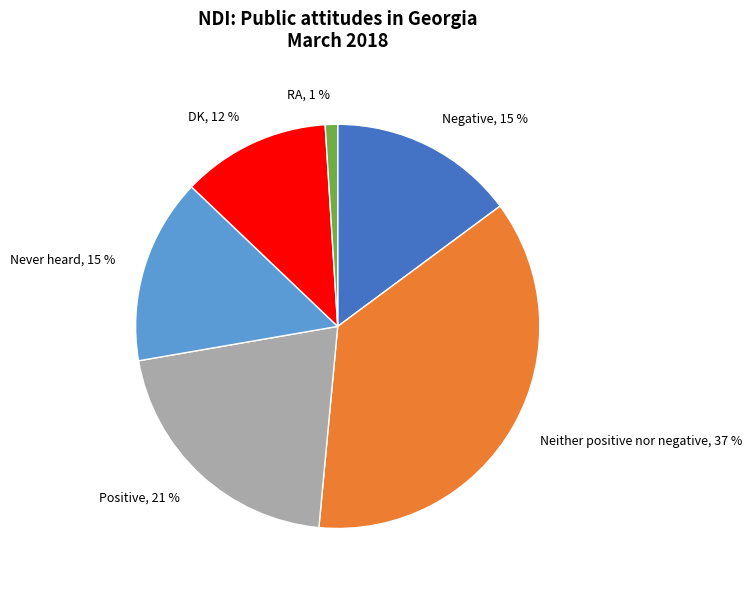

To the nearest percent, what portion does RA represent?

1%